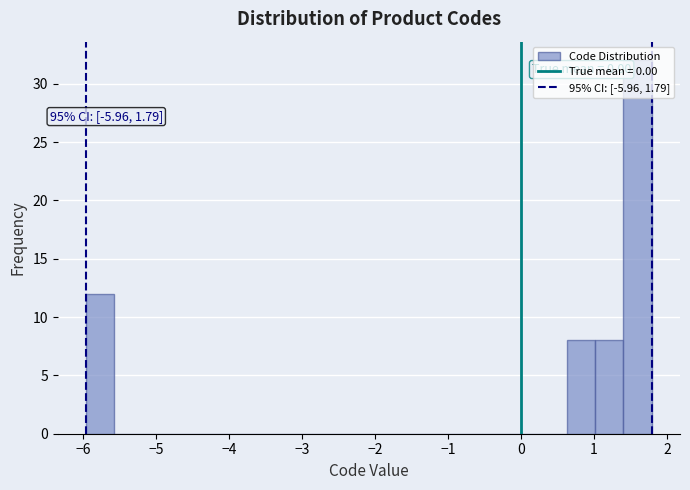

Around what value on the x-axis is the tallest bar? Give the approximate position of its centre, as read against the axis.

1.6